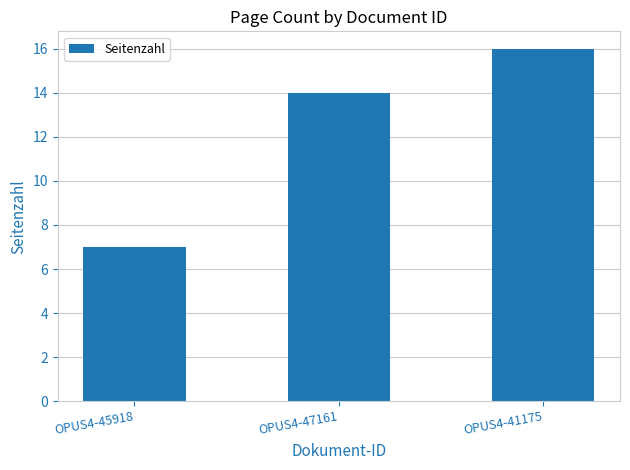

What is the difference between the values at OPUS4-47161 and OPUS4-45918?

7